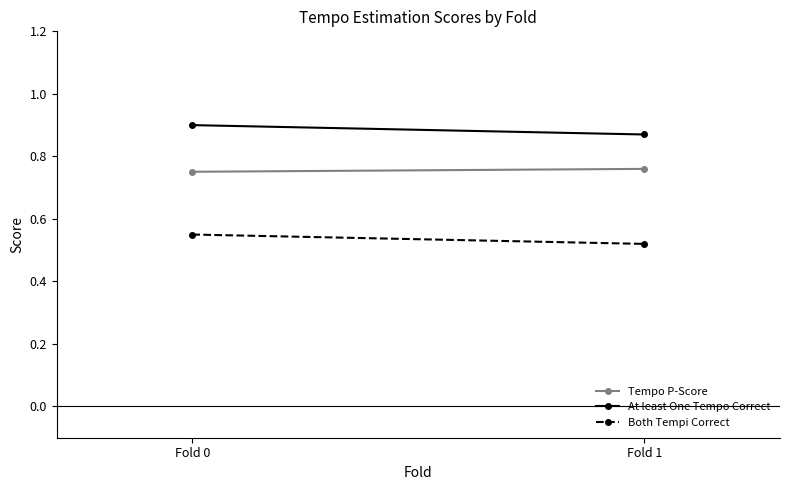

Reading left to right, list all the values displayed in this chart.

Tempo P-Score: Fold 0=0.8	Fold 1=0.8
At least One Tempo Correct: Fold 0=0.9	Fold 1=0.9
Both Tempi Correct: Fold 0=0.6	Fold 1=0.5